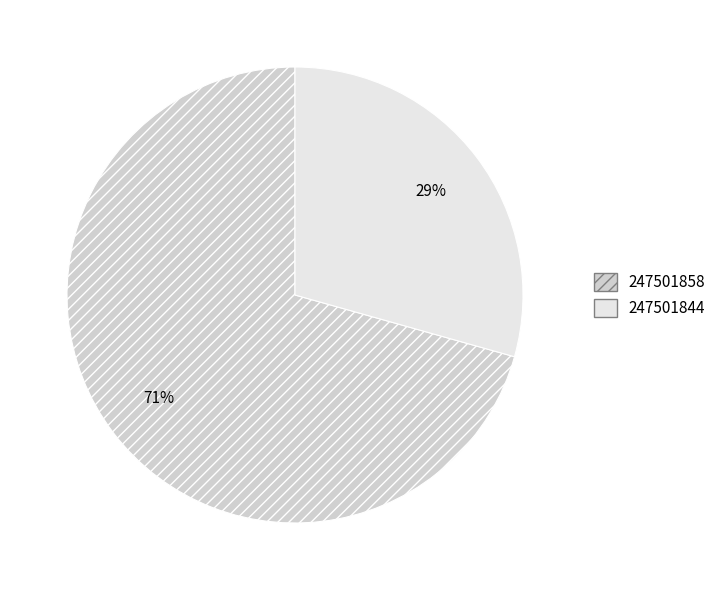

Does 247501858 account for over 50% of the chart?

Yes